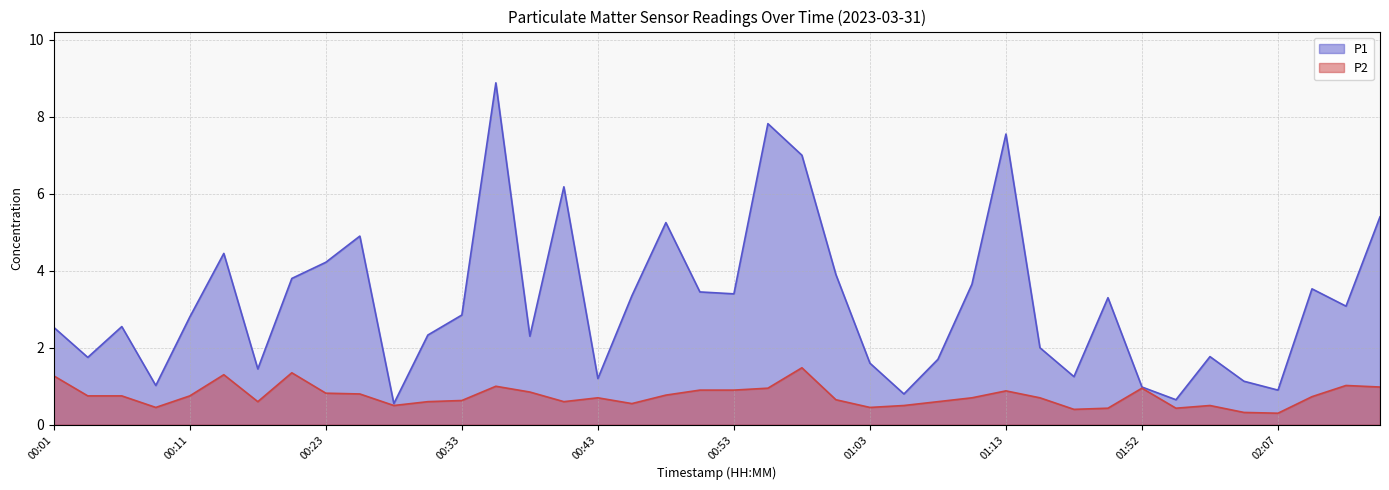

True or false: P2 and P1 cross at least once.

False